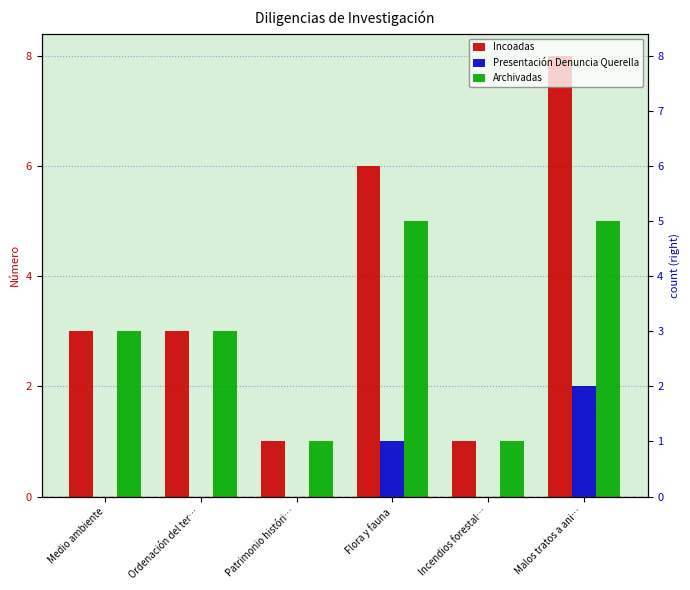

What is the sum of all Presentación Denuncia Querella values?

3